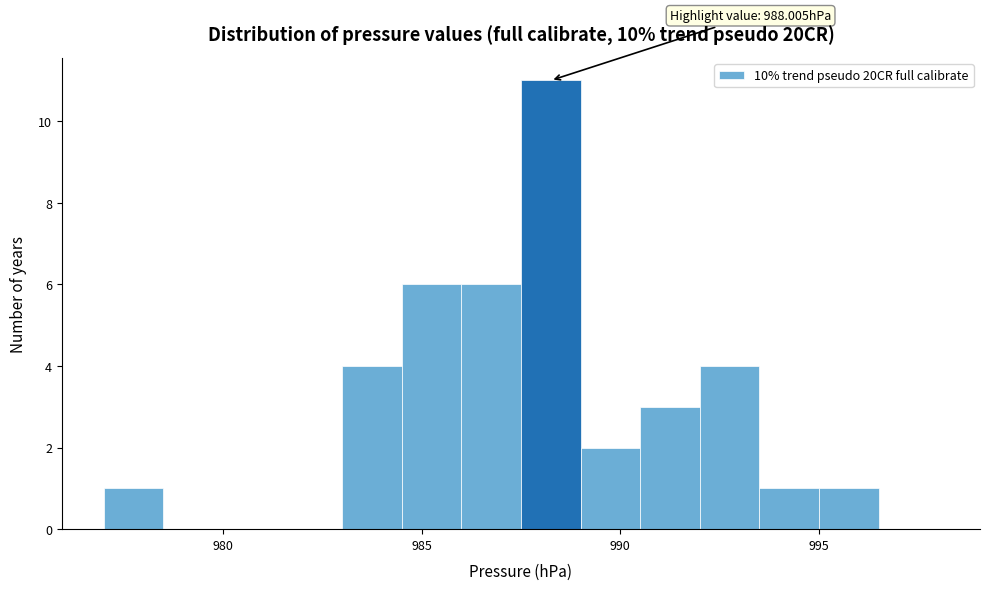

Read against the x-axis, roughly where is the centre of the tallest bar?

988.5